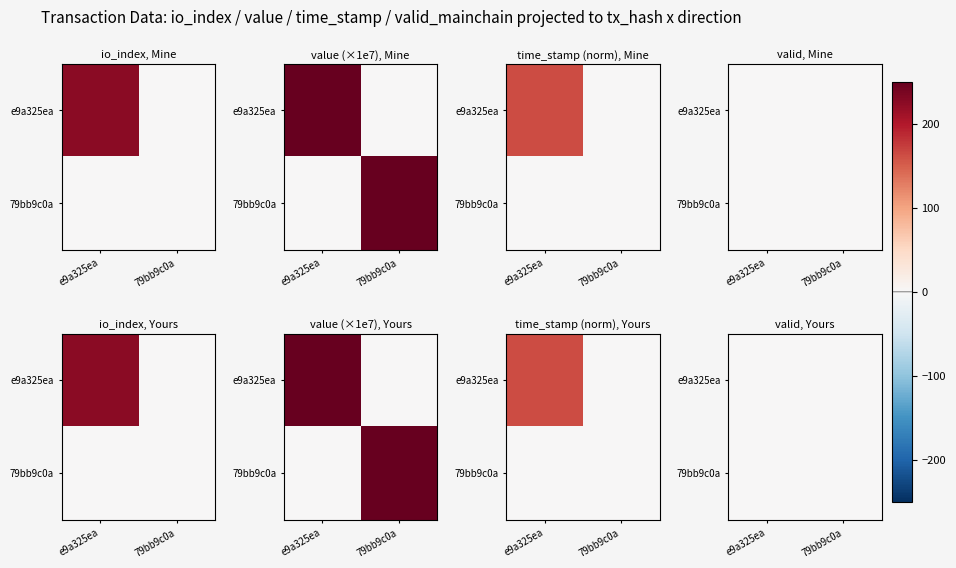

What is the spread (max minus min) of values at 79bb9c0a?

1